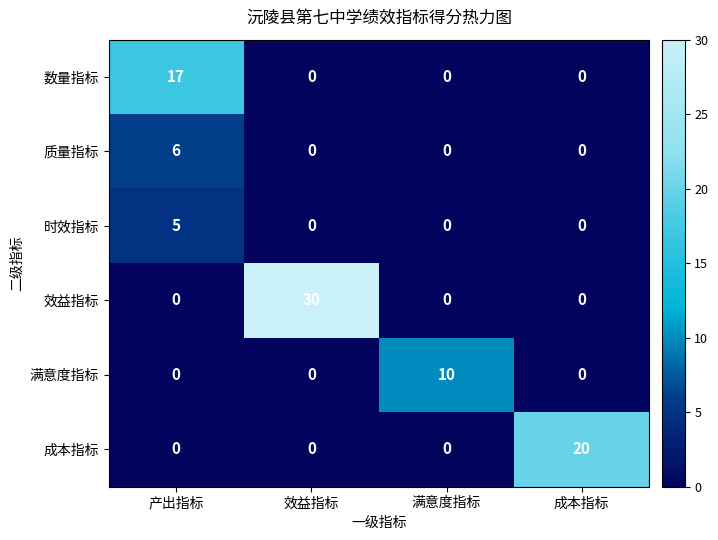

Rank the series by their maximum value, from highest to lowest.

效益指标, 成本指标, 数量指标, 满意度指标, 质量指标, 时效指标